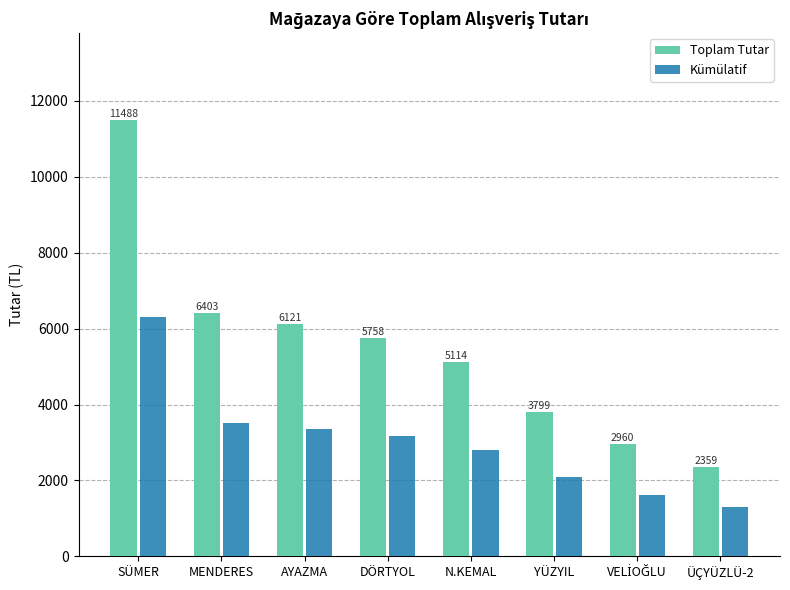

What value does the Toplam Tutar series have at SÜMER?

11487.6